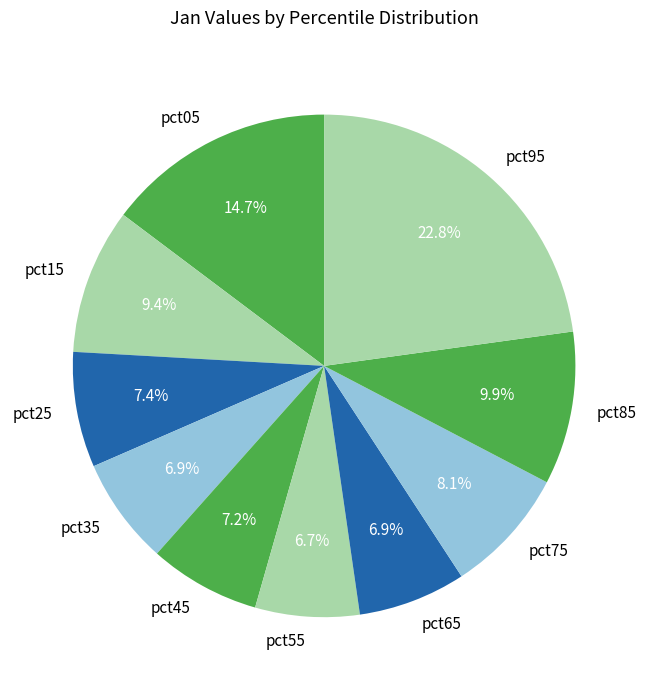

To the nearest percent, what is the average slice percentage?

10%